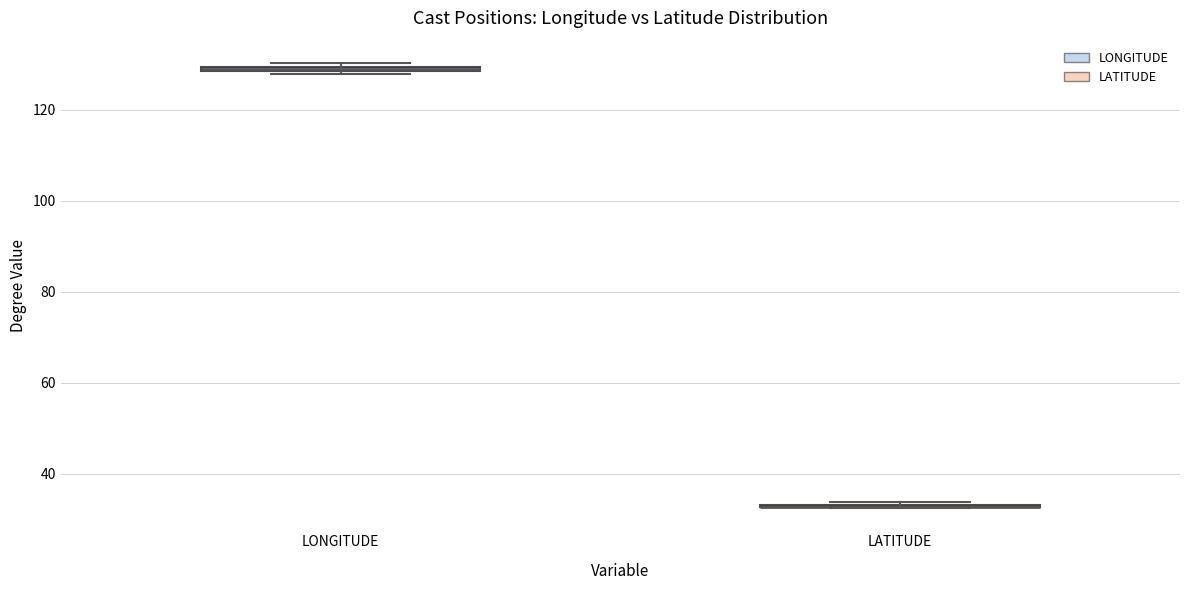

Where is the upper edge of the box for LONGITUDE on the y-axis? The values are not printed on the chart, so give them approximately, as read against the axis.

130